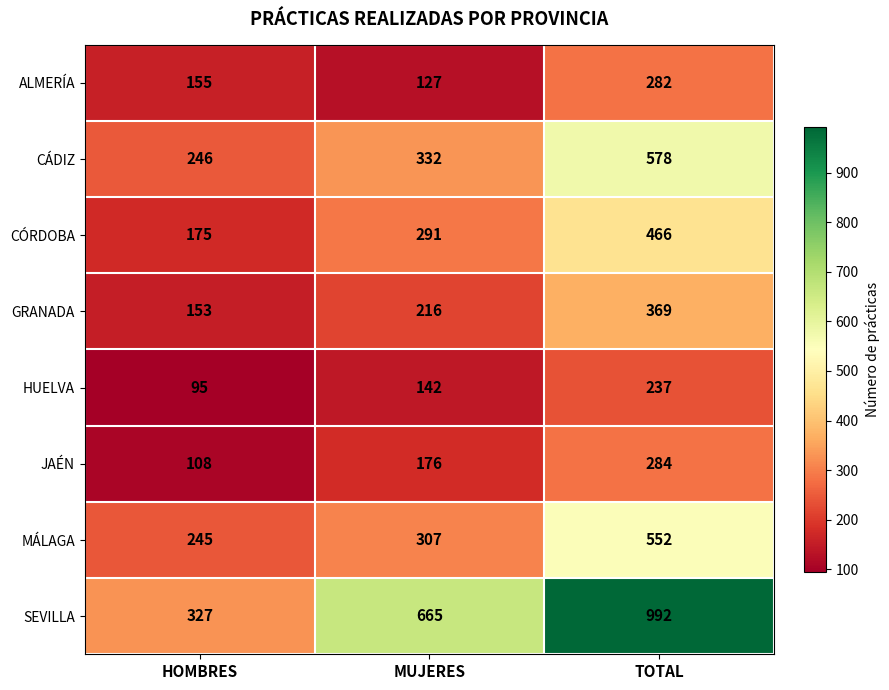

Reading left to right, what are all the values shown in this chart?

ALMERÍA: HOMBRES=155	MUJERES=127	TOTAL=282
CÁDIZ: HOMBRES=246	MUJERES=332	TOTAL=578
CÓRDOBA: HOMBRES=175	MUJERES=291	TOTAL=466
GRANADA: HOMBRES=153	MUJERES=216	TOTAL=369
HUELVA: HOMBRES=95	MUJERES=142	TOTAL=237
JAÉN: HOMBRES=108	MUJERES=176	TOTAL=284
MÁLAGA: HOMBRES=245	MUJERES=307	TOTAL=552
SEVILLA: HOMBRES=327	MUJERES=665	TOTAL=992